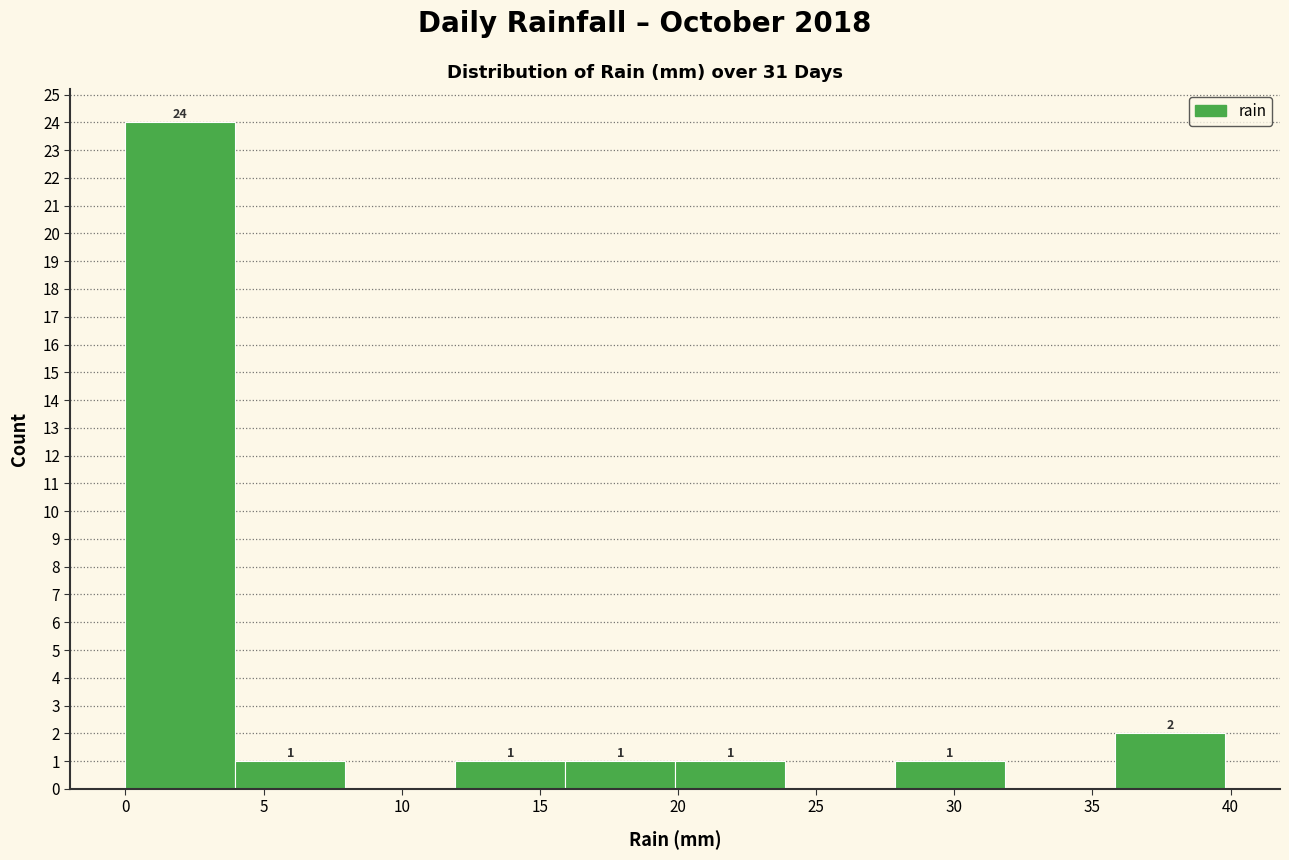

Which range on the x-axis has the tallest bar?

0 to 4